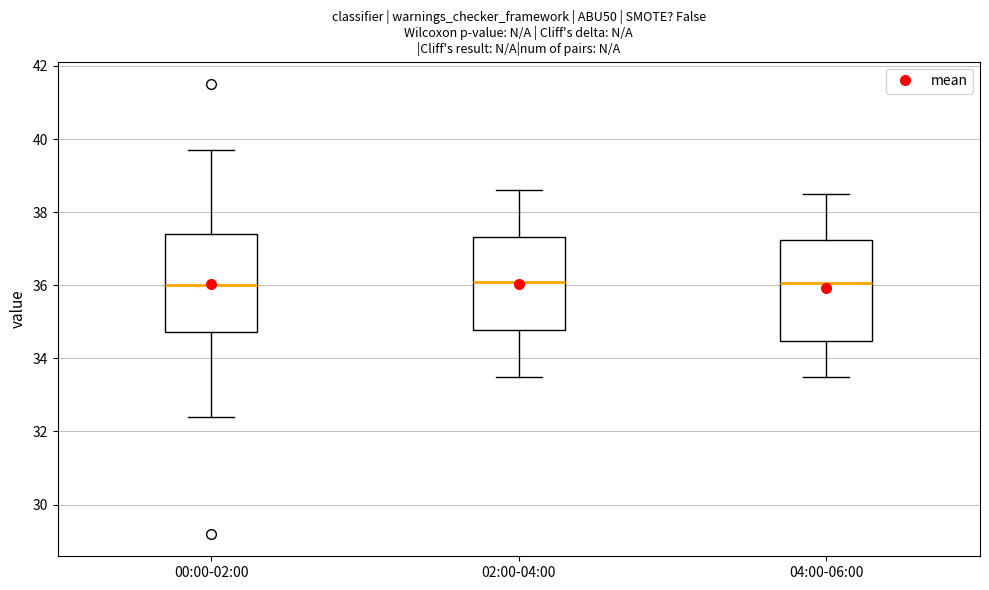

Reading left to right, transcribe this box plot: for each box, give where its median line is, the range the box spans, and where its two whiskers end, as read against the y-axis. The values are not printed on the chart, so give them approximately, as read against the axis.

00:00-02:00: median 36.0, box 34.8 to 37.4, whiskers 32.4 to 39.8
02:00-04:00: median 36.2, box 34.8 to 37.4, whiskers 33.6 to 38.6
04:00-06:00: median 36.0, box 34.4 to 37.2, whiskers 33.6 to 38.6